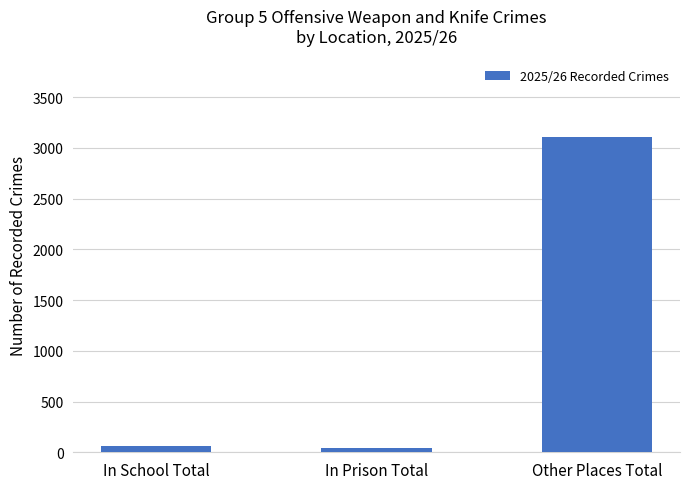

What is the average value?

1071